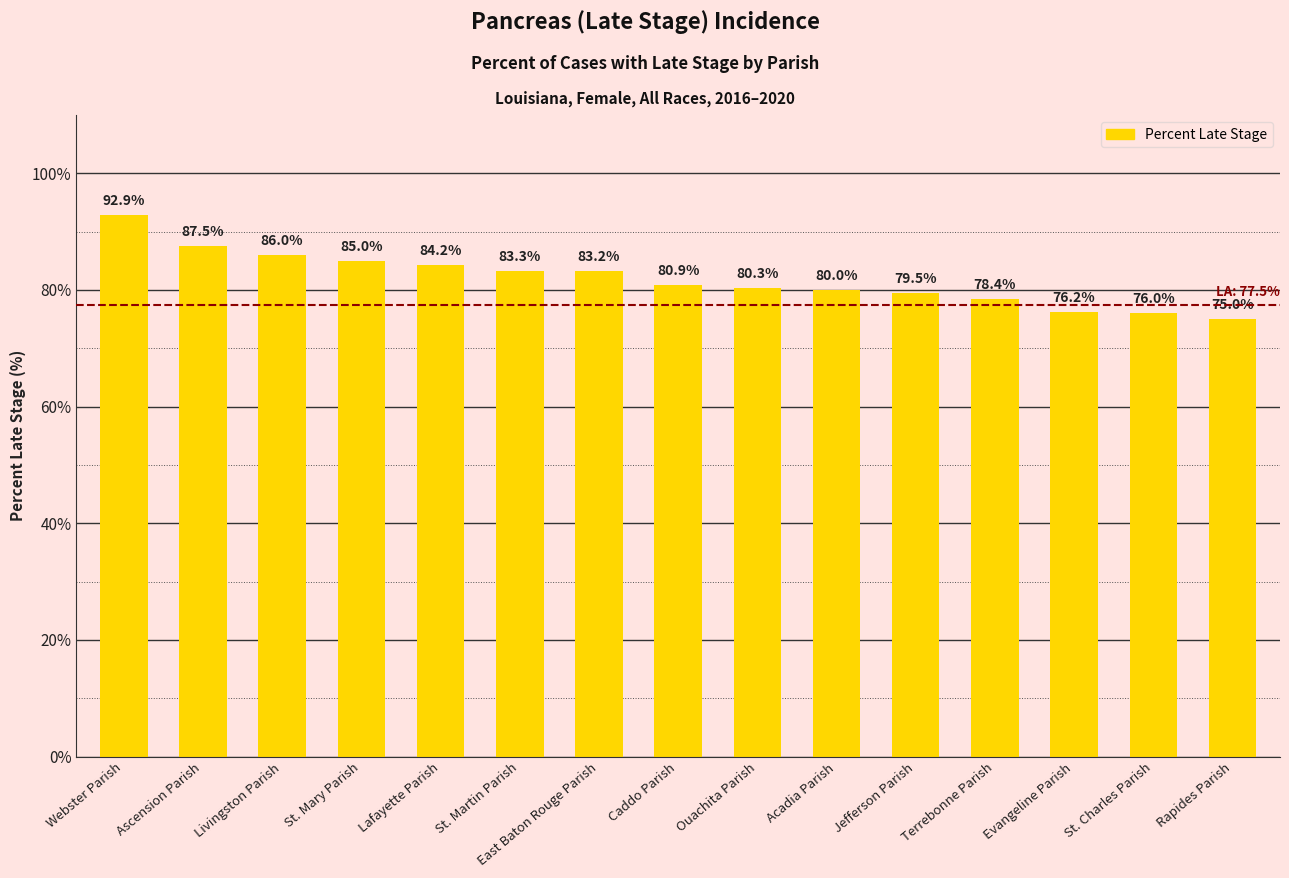

The chart shows a value of 159.8 at Webster Parish. True or false?

False